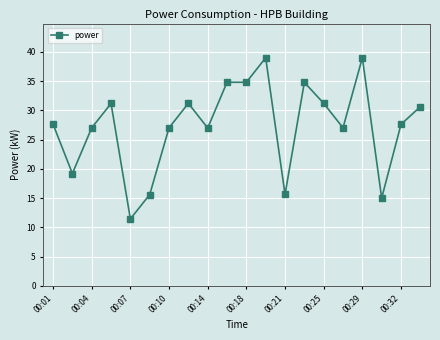

What is the value of the 1st point from the left?

27.6